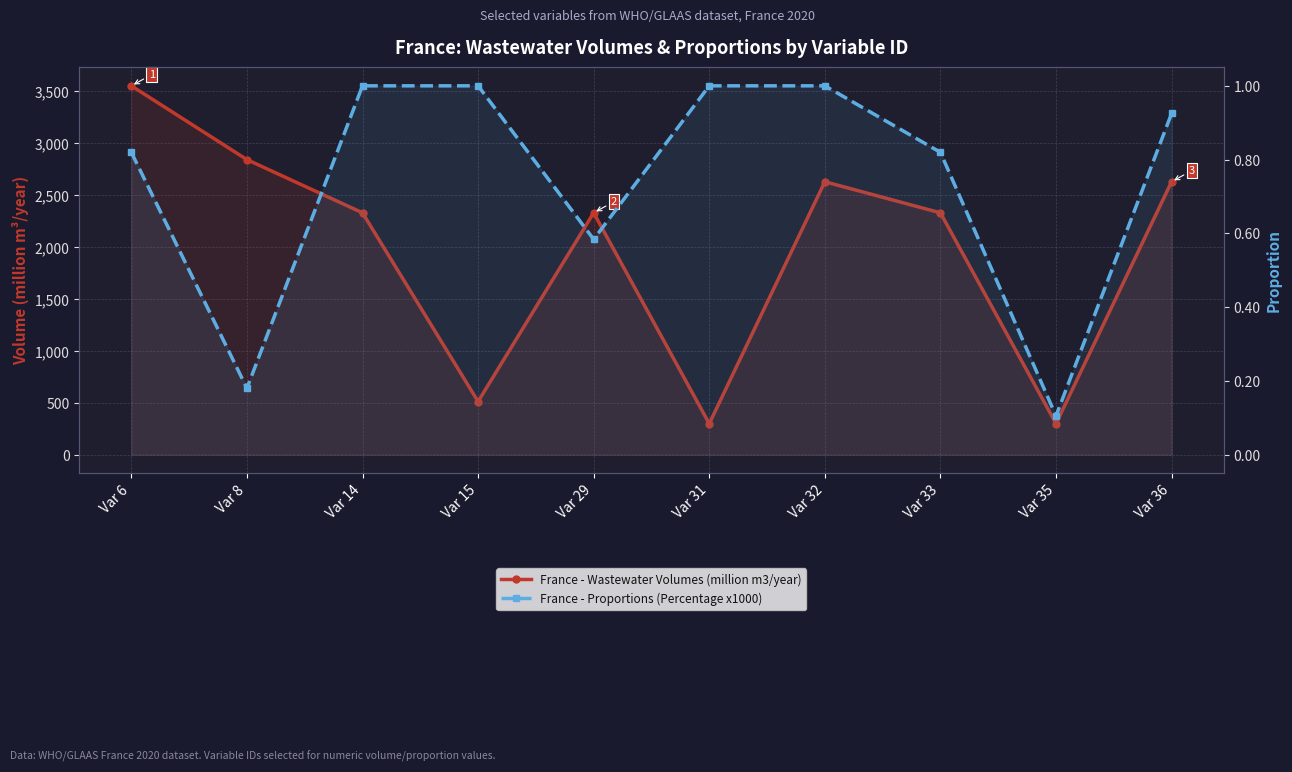

What is the sum of all France - Wastewater Volumes (million m3/year) values?

19737.6